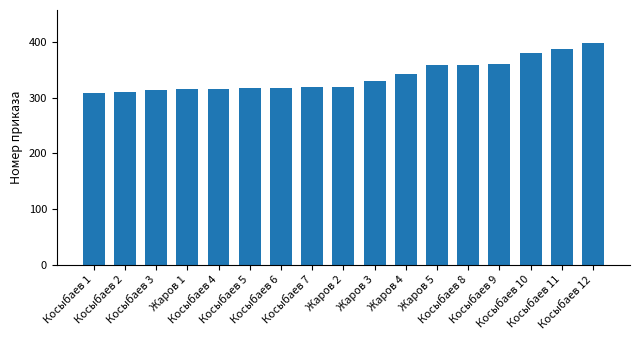

What position from the left is Жаров 4?

11